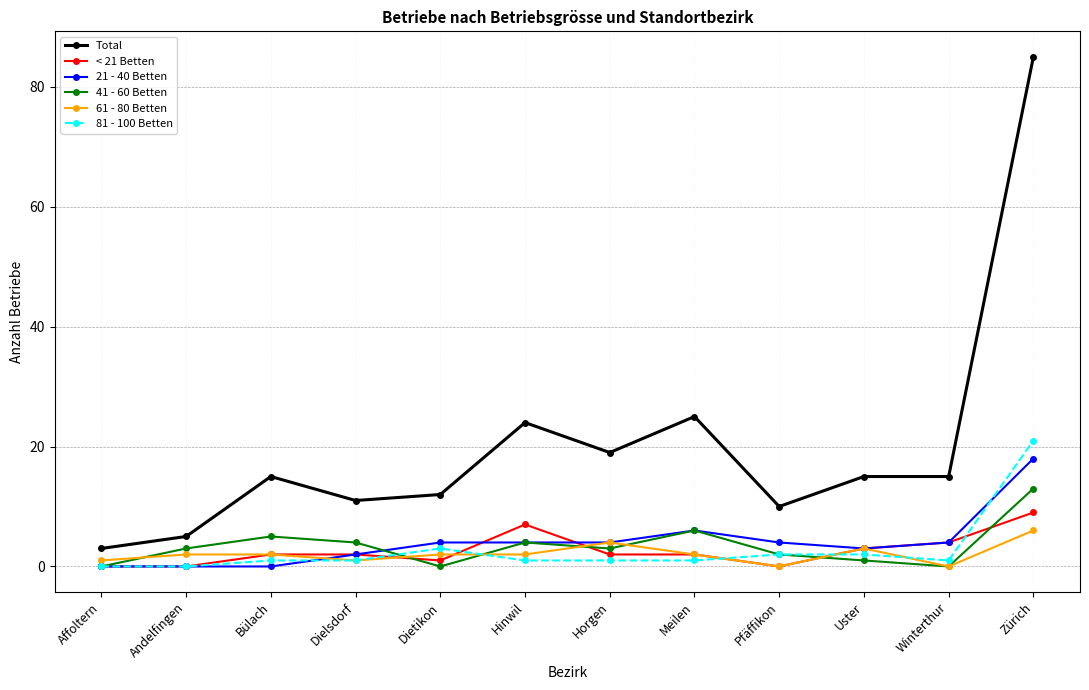

What position from the right is Affoltern?

12